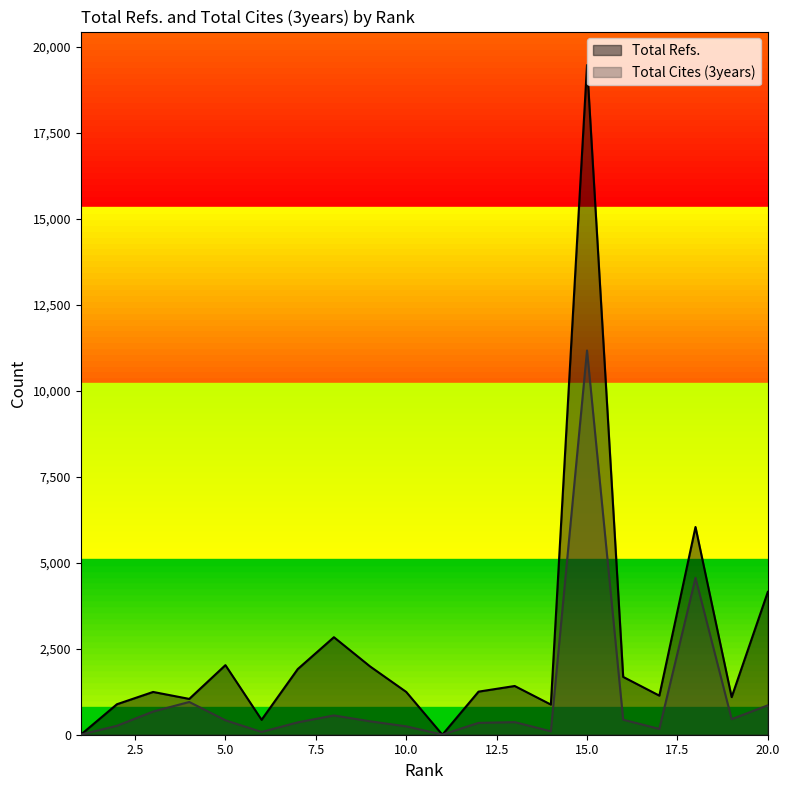

What is the value of the Total Refs. point at the 14th from the left?

876